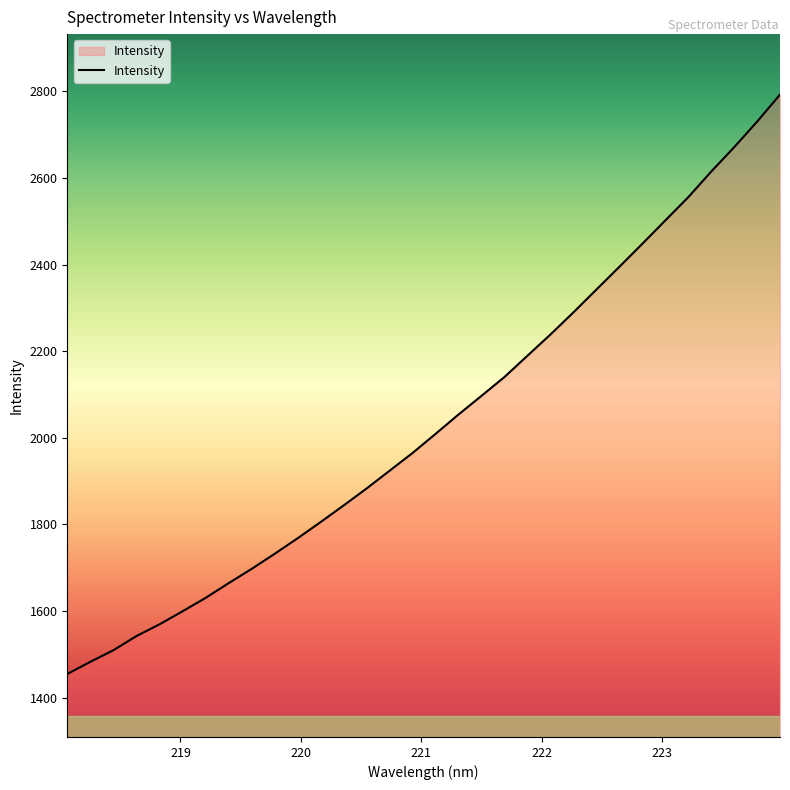

Does the chart display data point markers on the line(s)?

No